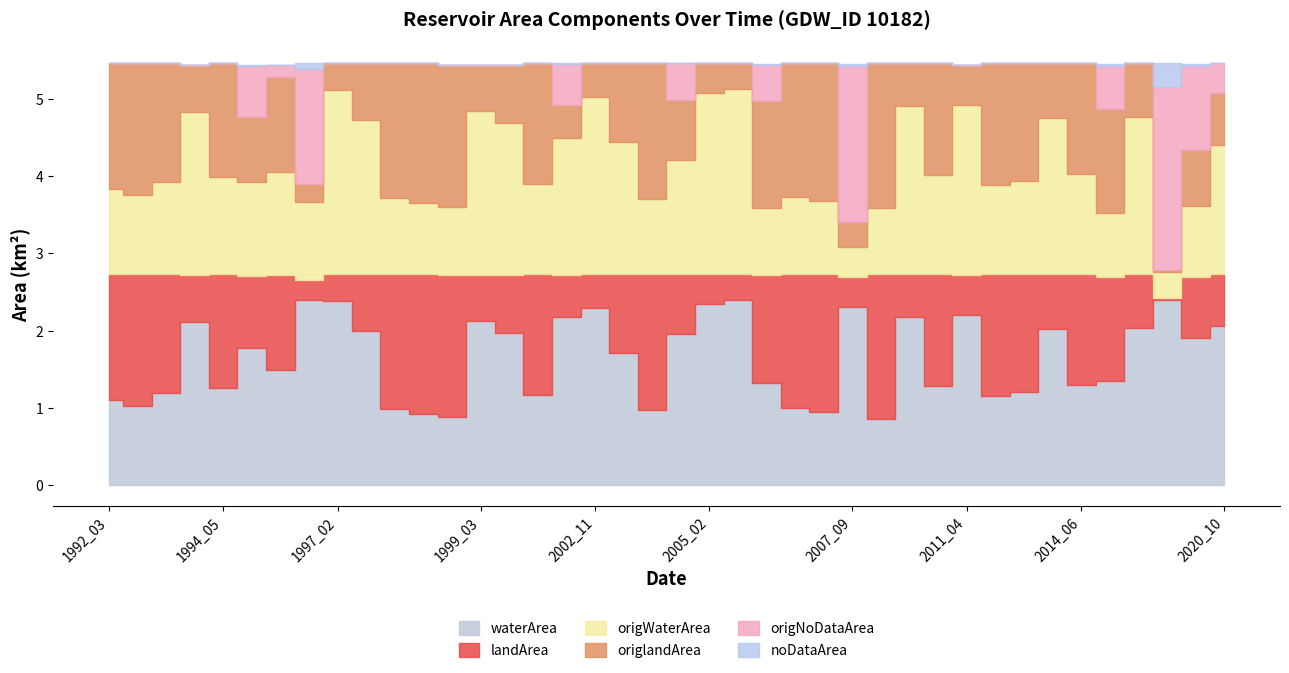

At which label is landArea closest to 0?

2017_07